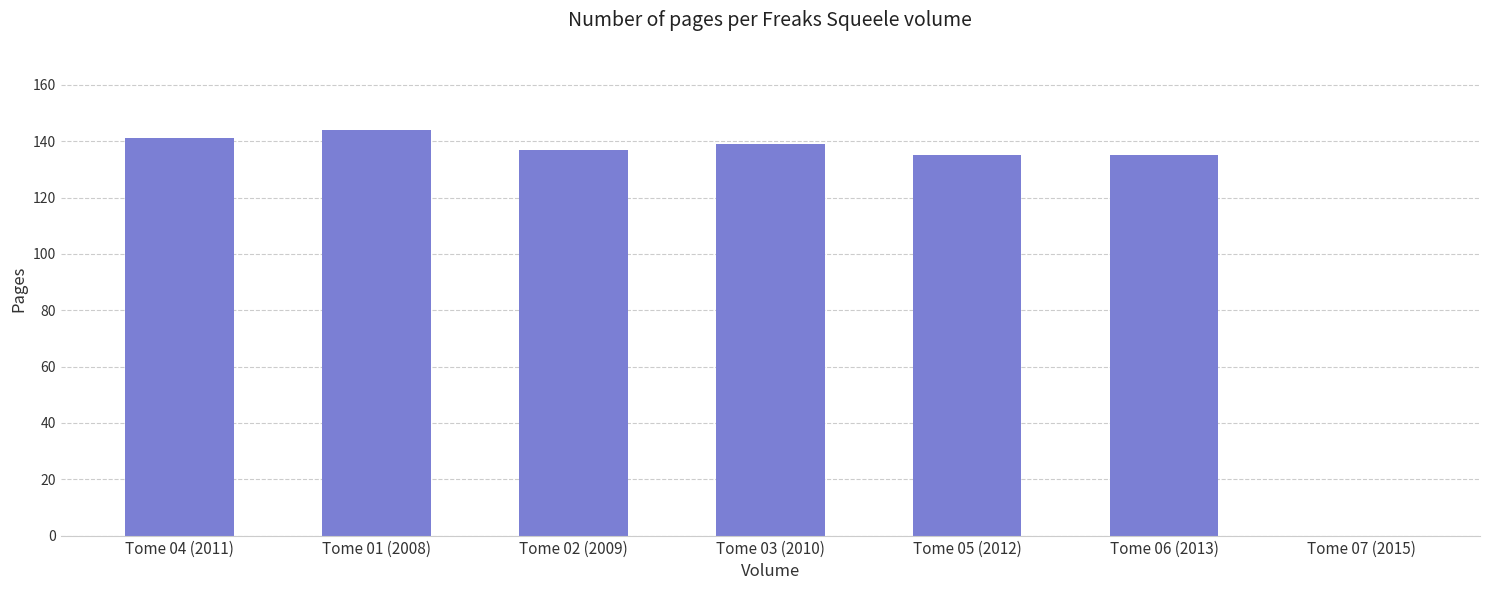

What is the sum of all values?

831